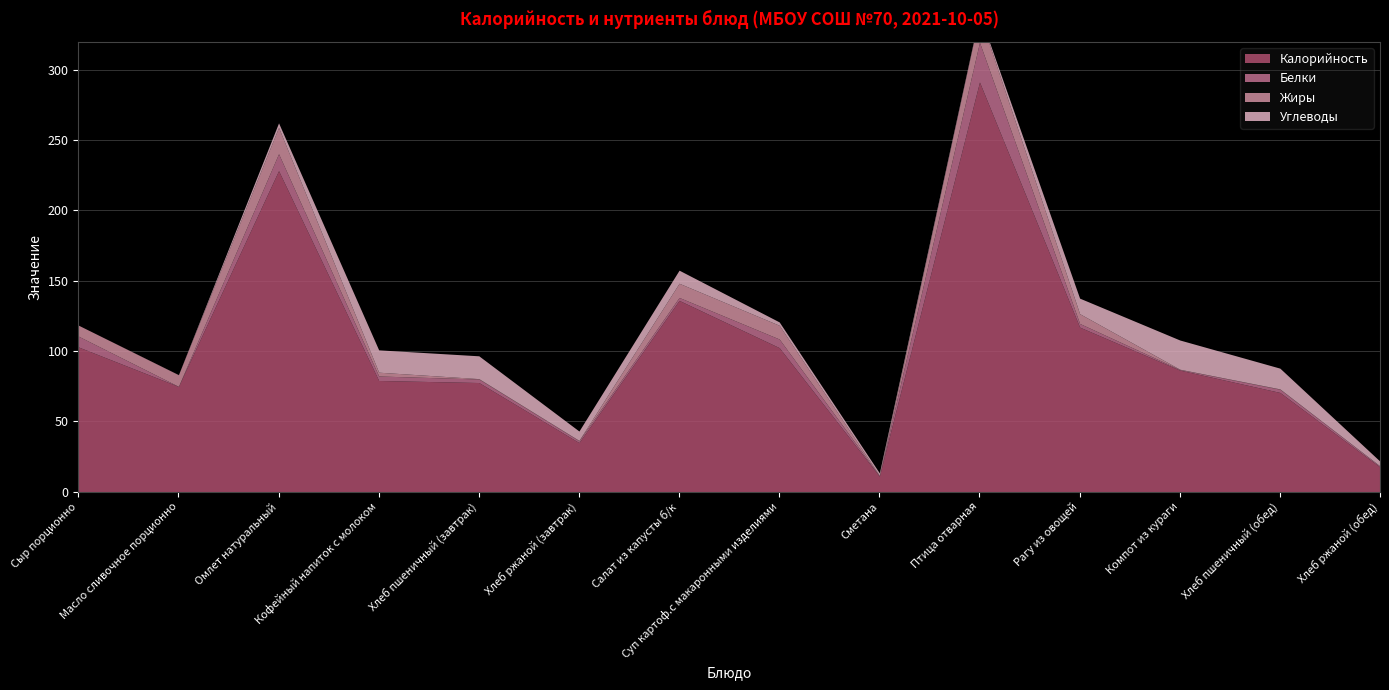

Reading left to right, transcribe all the data shown in this chart.

Калорийность: Сыр порционно=102.9	Масло сливочное порционно=74.8	Омлет натуральный=228.3	Кофейный напиток с молоком=79.0	Хлеб пшеничный (завтрак)=77.5	Хлеб ржаной (завтрак)=34.8	Салат из капусты б/к=136.0	Суп картоф.с макаронными изделиями=102.4	Сметана=10.9	Птица отварная=291.4	Рагу из овощей=117.0	Компот из кураги=86.4	Хлеб пшеничный (обед)=70.5	Хлеб ржаной (обед)=17.4
Белки: Сыр порционно=7.7	Масло сливочное порционно=0.1	Омлет натуральный=12.1	Кофейный напиток с молоком=3.2	Хлеб пшеничный (завтрак)=2.5	Хлеб ржаной (завтрак)=1.3	Салат из капусты б/к=2.1	Суп картоф.с макаронными изделиями=6.1	Сметана=0.3	Птица отварная=28.3	Рагу из овощей=2.6	Компот из кураги=0.5	Хлеб пшеничный (обед)=2.3	Хлеб ржаной (обед)=0.7
Жиры: Сыр порционно=7.8	Масло сливочное порционно=8.2	Омлет натуральный=18.7	Кофейный напиток с молоком=2.7	Хлеб пшеничный (завтрак)=0.3	Хлеб ржаной (завтрак)=0.2	Салат из капусты б/к=10.1	Суп картоф.с макаронными изделиями=9.8	Сметана=0.3	Птица отварная=19.5	Рагу из овощей=7.0	Компот из кураги=0.2	Хлеб пшеничный (обед)=0.2	Хлеб ржаной (обед)=0.1
Углеводы: Сыр порционно=0.0	Масло сливочное порционно=0.1	Омлет натуральный=3.2	Кофейный напиток с молоком=15.9	Хлеб пшеничный (завтрак)=16.2	Хлеб ржаной (завтрак)=6.7	Салат из капусты б/к=9.3	Суп картоф.с макаронными изделиями=2.4	Сметана=1.8	Птица отварная=0.7	Рагу из овощей=11.1	Компот из кураги=20.8	Хлеб пшеничный (обед)=14.8	Хлеб ржаной (обед)=3.3